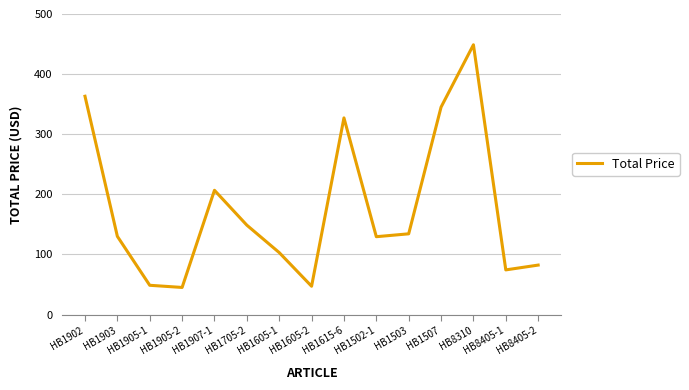

What is the difference between the maximum and minimum values?

403.6